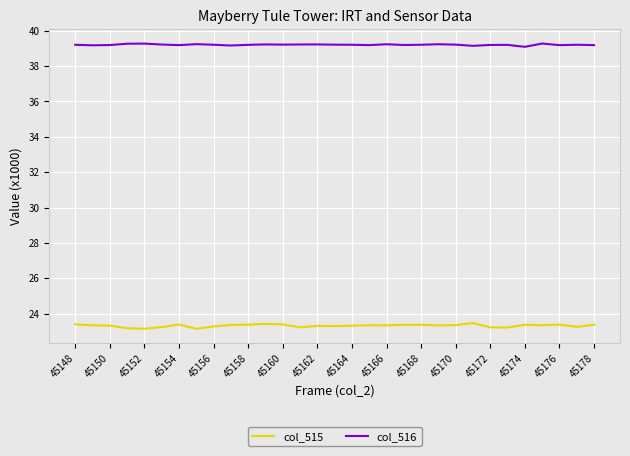

True or false: col_515 has more than 0 points higher than both neighbors.

True